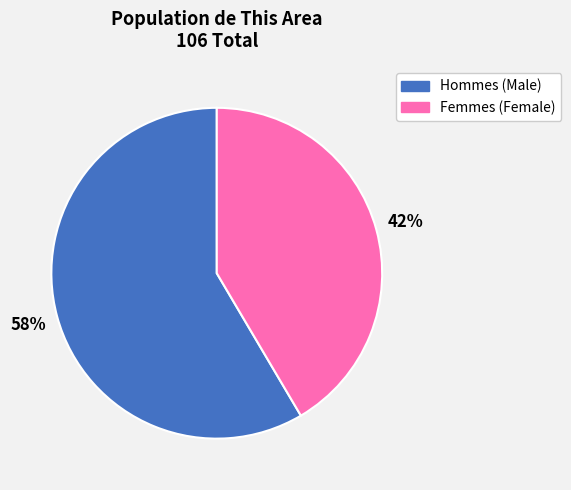

Does any single category account for the majority?

Yes